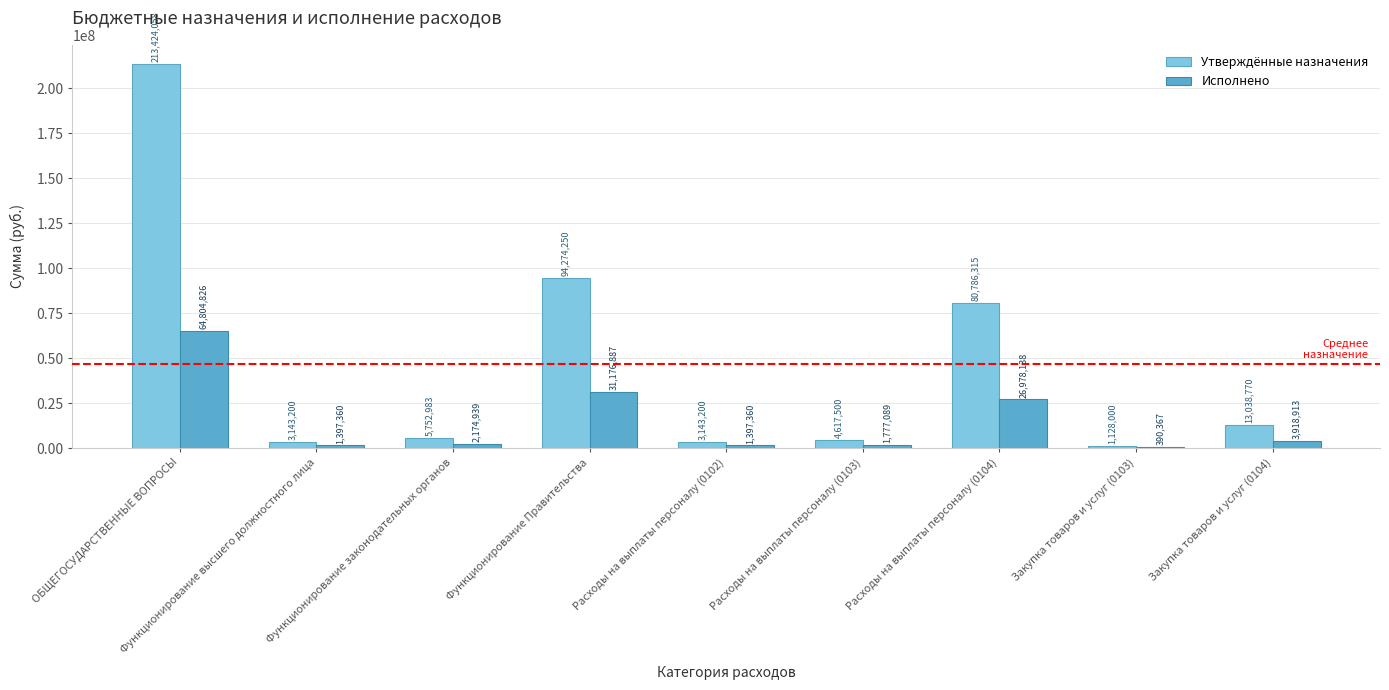

The Исполнено series shows 3918912.6 at Закупка товаров и услуг (0104). True or false?

True